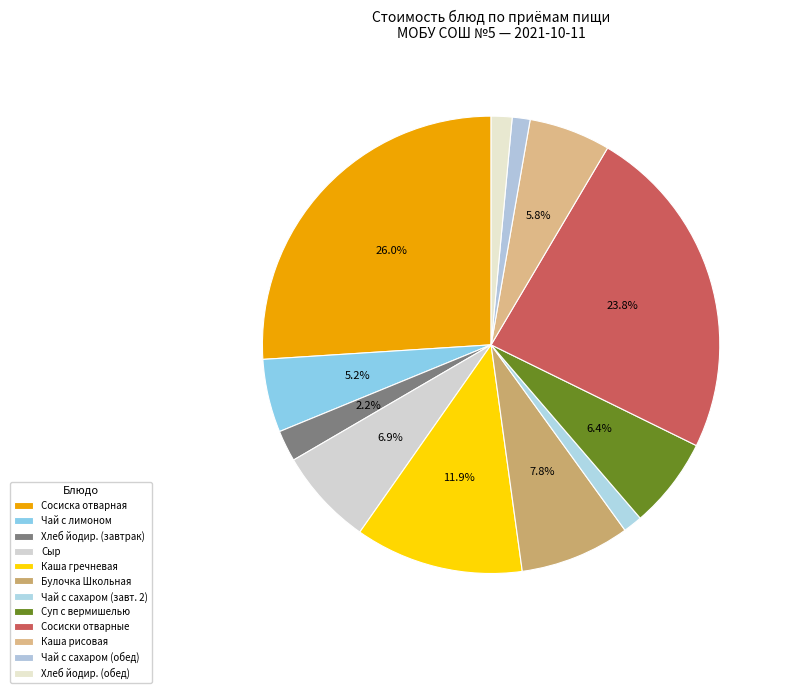

Is there a majority slice in this chart?

No